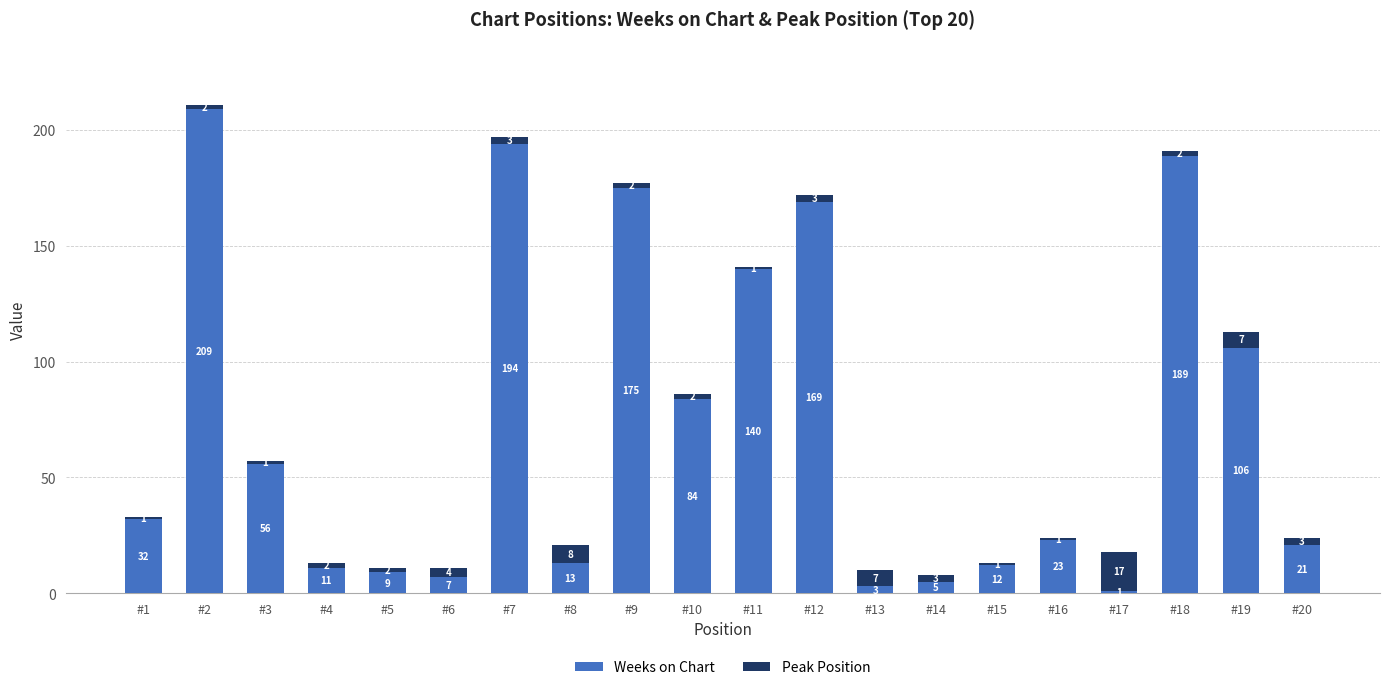

What is the total value across all series at #15?

13